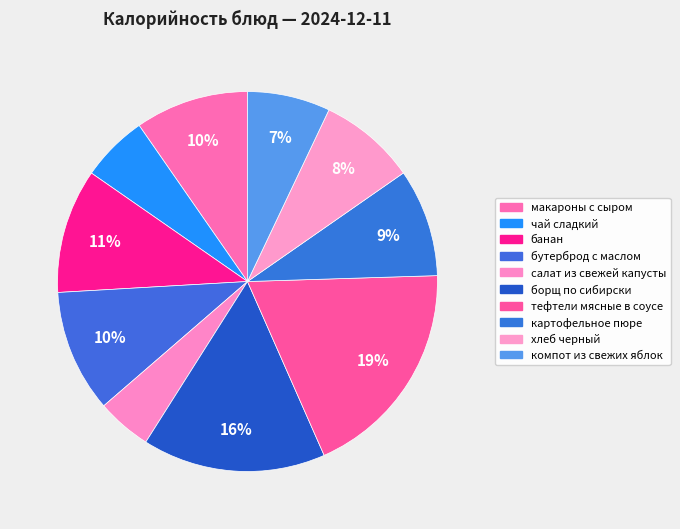

To the nearest percent, what is the combined percentage of бутерброд с маслом and чай сладкий?

16%